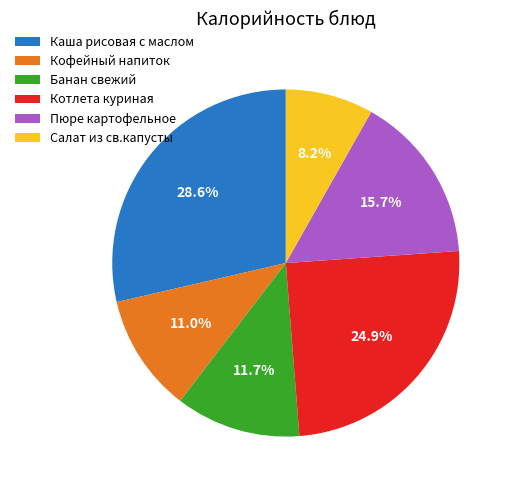

True or false: Салат из св.капусты accounts for 16% of the total.

False